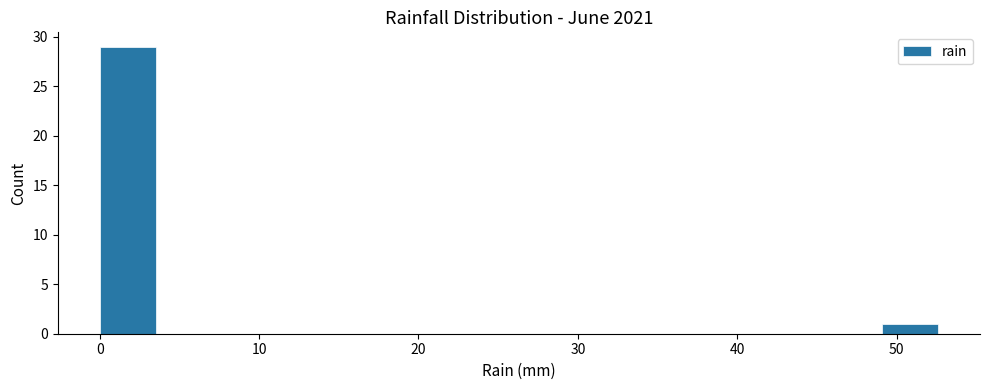

Read against the x-axis, roughly where is the centre of the tallest bar?

2